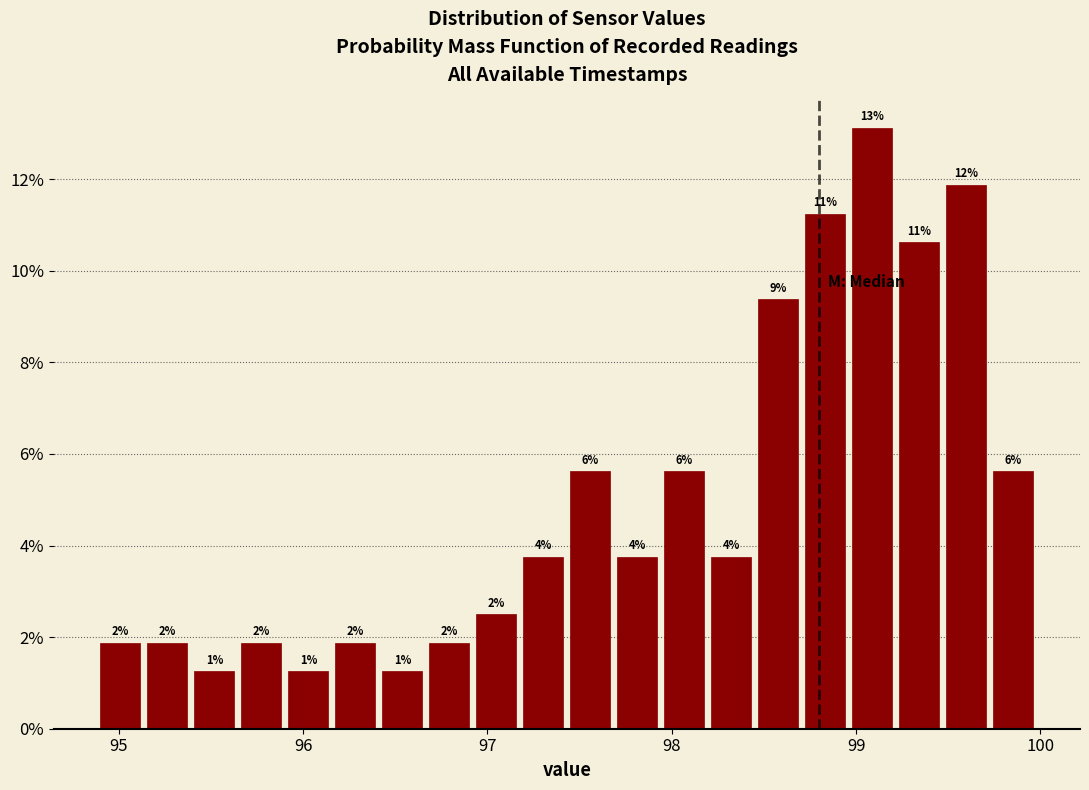

Around what value on the x-axis is the tallest bar? Give the approximate position of its centre, as read against the axis.

99.1